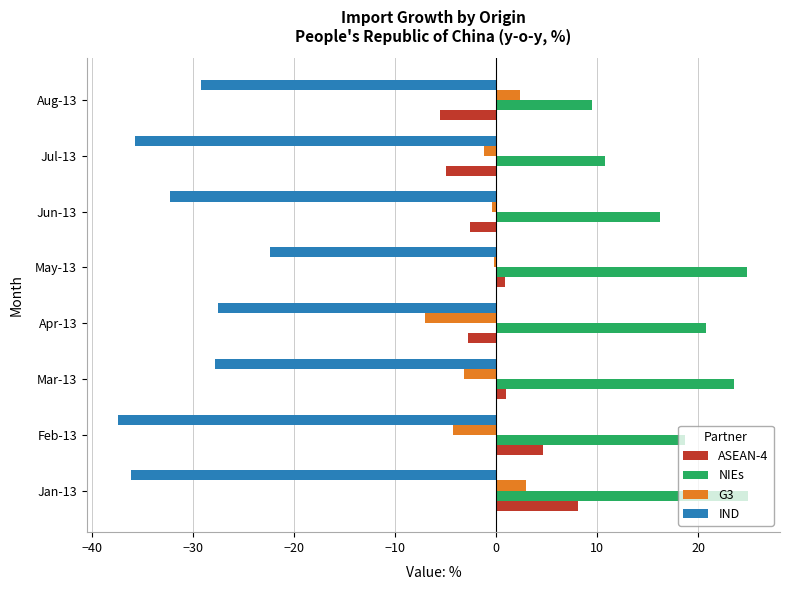

List the series in order of their peak value, highest first.

NIEs, ASEAN-4, G3, IND